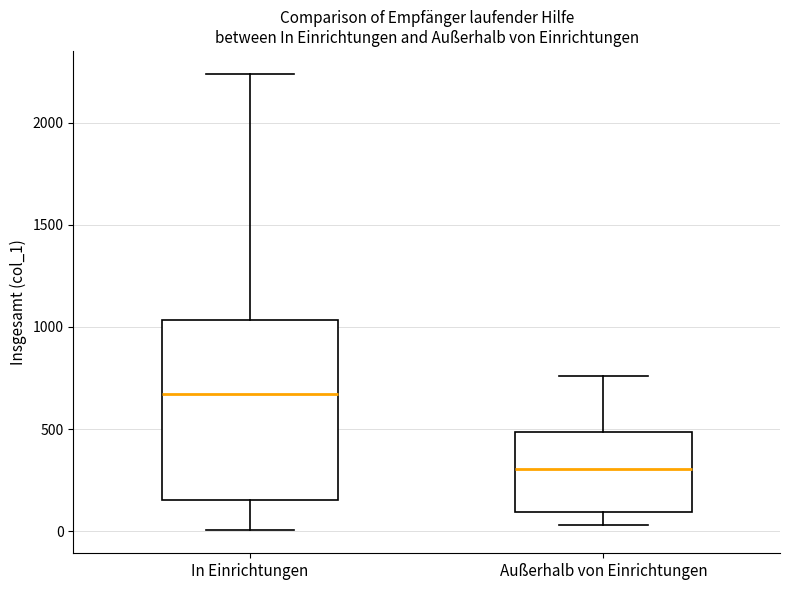

Reading left to right, read every box against the y-axis: the position of its median line, the range the box covers, and the ends of its whiskers. The values are not printed on the chart, so give them approximately, as read against the axis.

In Einrichtungen: median 650, box 150 to 1050, whiskers 0 to 2250
Außerhalb von Einrichtungen: median 300, box 100 to 500, whiskers 50 to 750